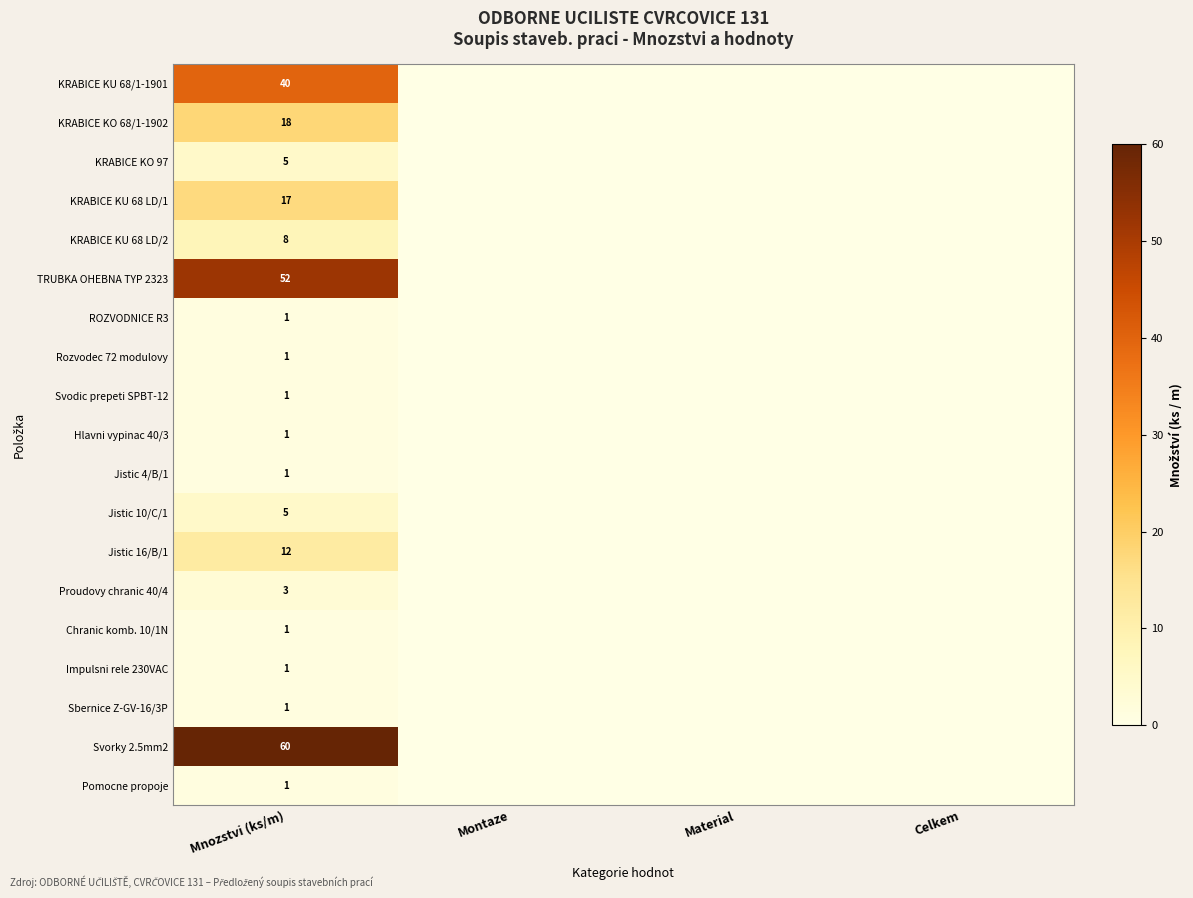

Between Montaze and Material, which is larger?

Montaze